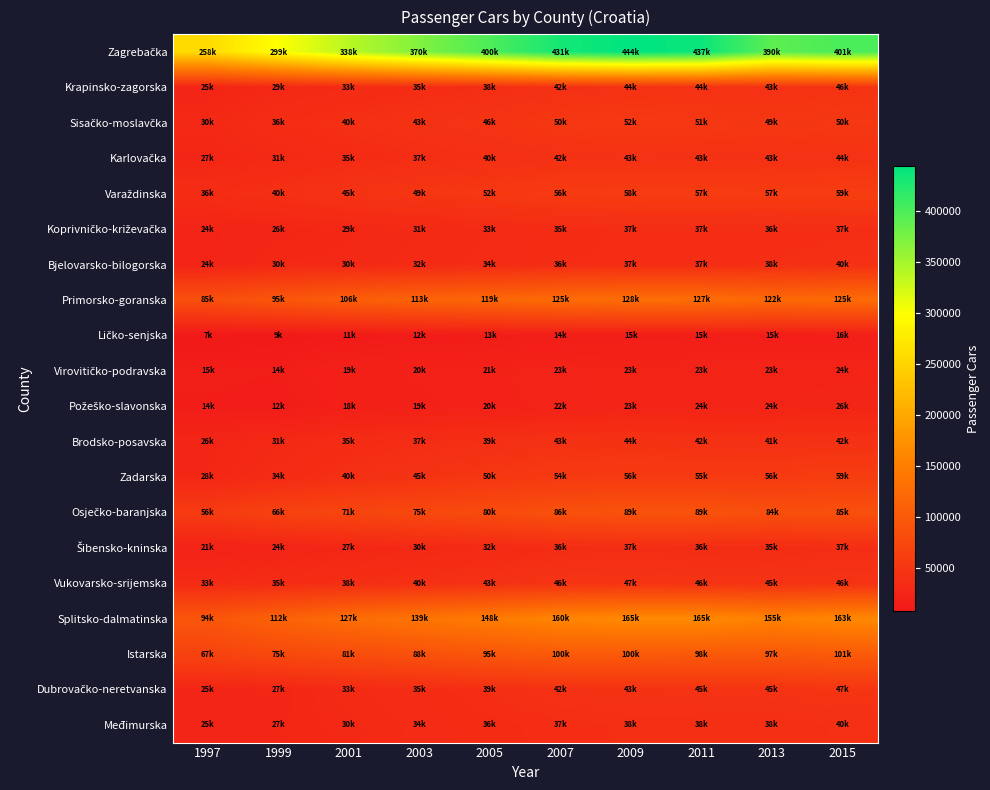

At which category is the sum across all series the highest?

2009